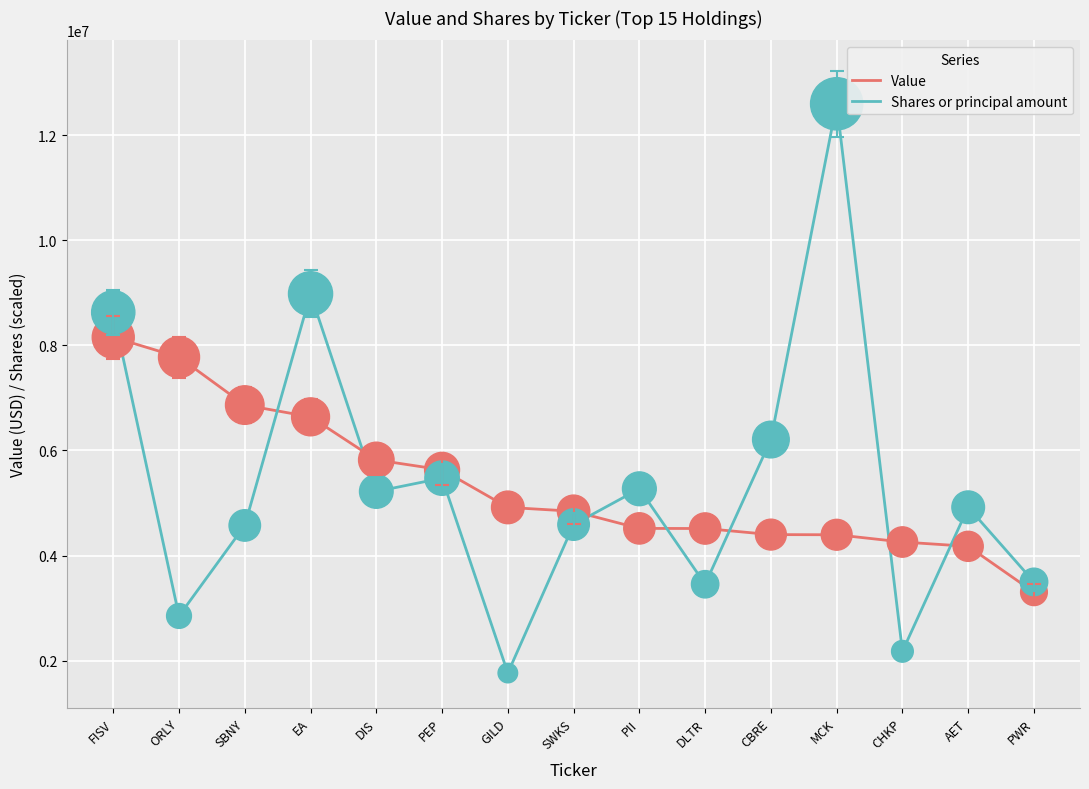

What are all the series names shown in the legend?

Value, Shares or principal amount